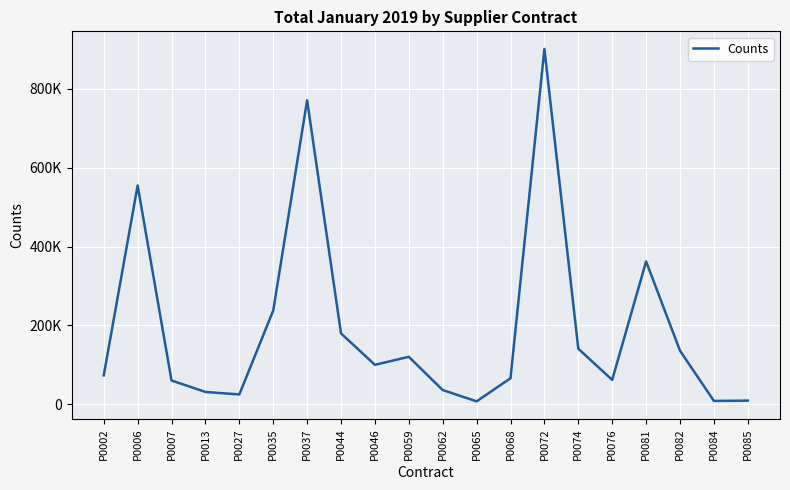

Does the chart display data point markers on the line(s)?

No